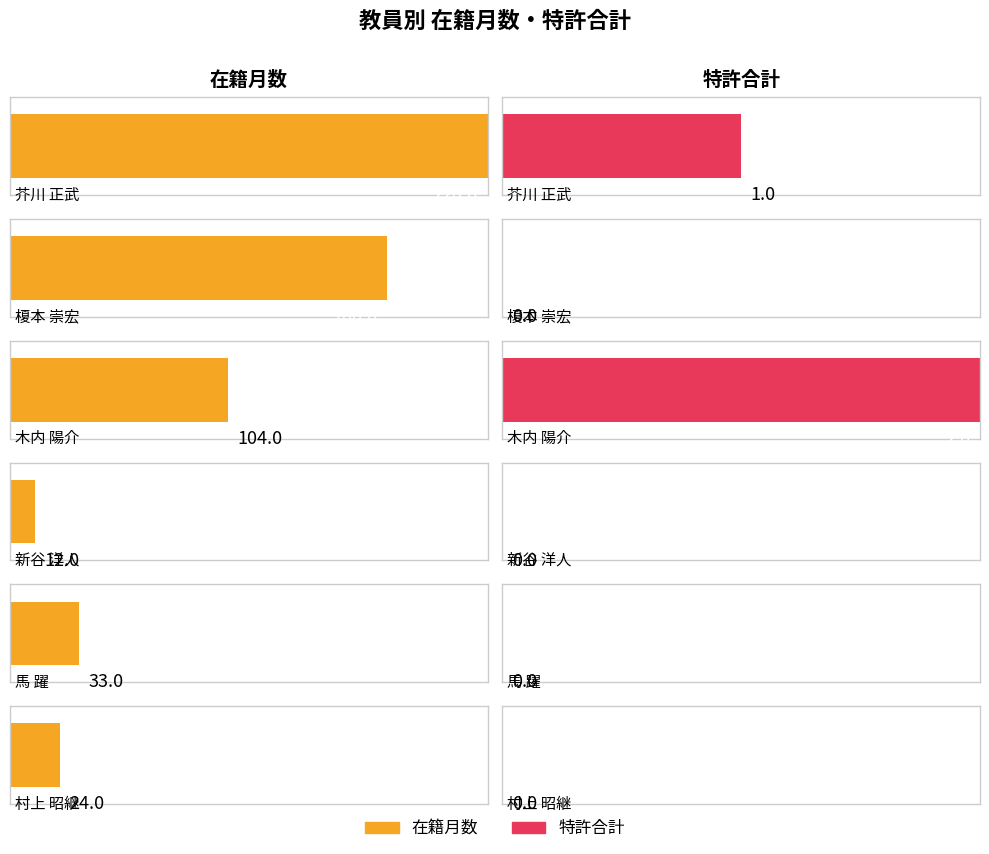

Reading left to right, transcribe all the data shown in this chart.

在籍月数: 228	180	104	12	33	24
特許
合計: 1	0	2	0	0	0